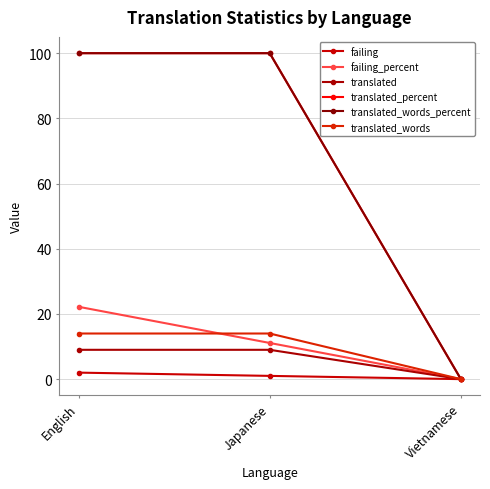

At Vietnamese, list the series in order from largest to smallest.

failing, failing_percent, translated, translated_percent, translated_words_percent, translated_words